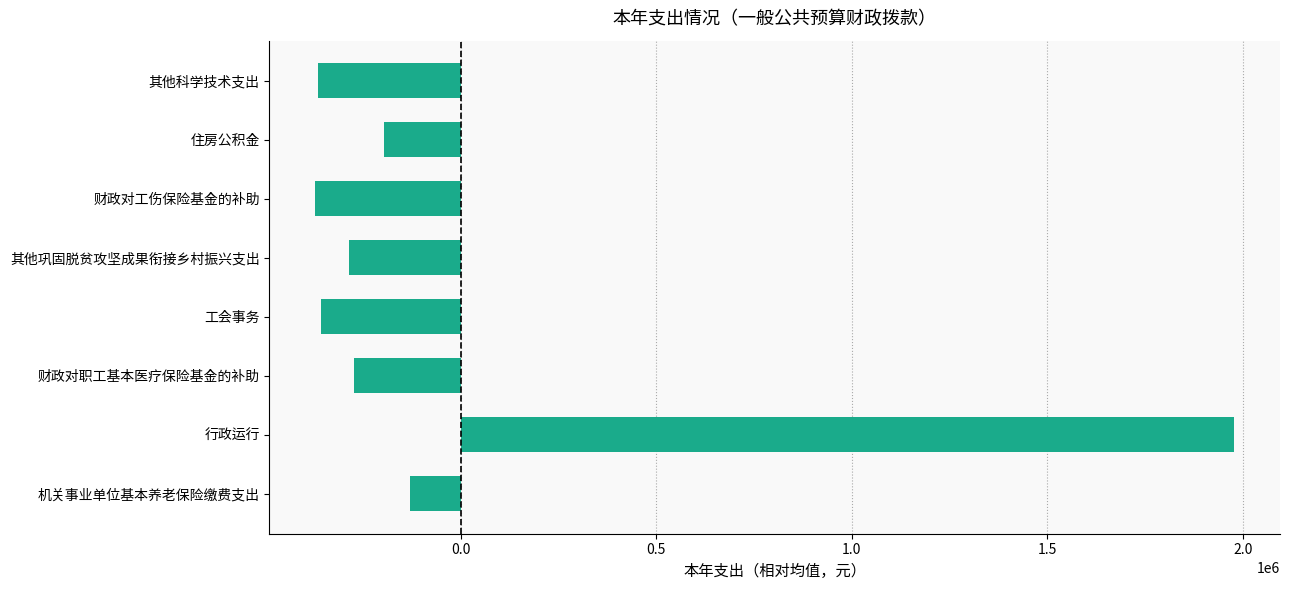

Is it true that the value at 其他科学技术支出 is -95745.9?

False